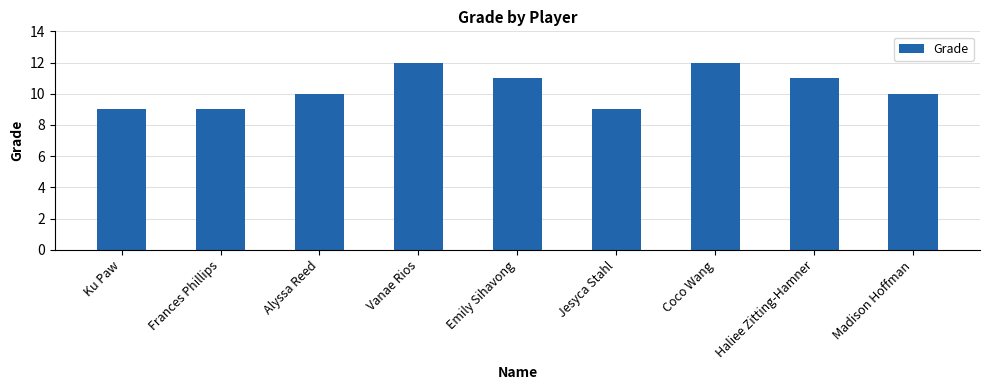

What is the minimum value shown in the chart?

9